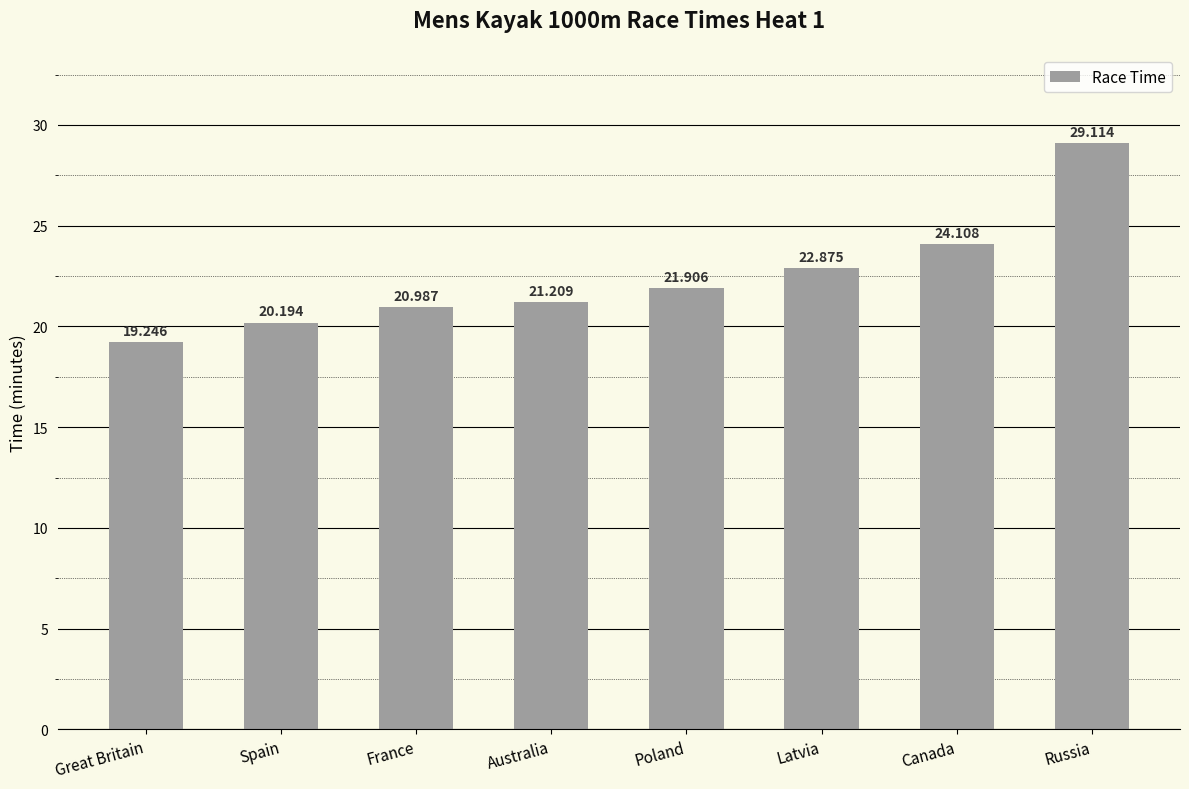

Which has a higher value, Latvia or France?

Latvia